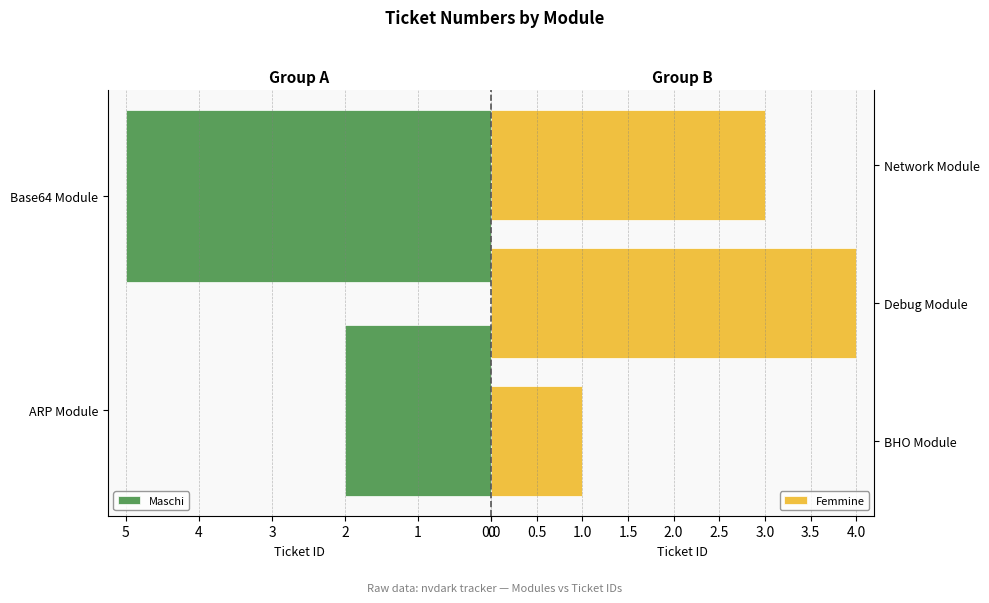

At which label is the value closest to 3?

Network Module